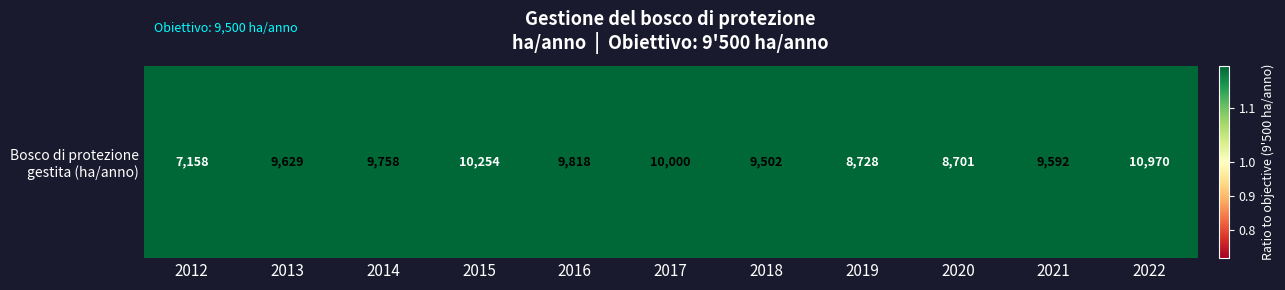

What is the difference between the values at 2015 and 2020?

1552.6